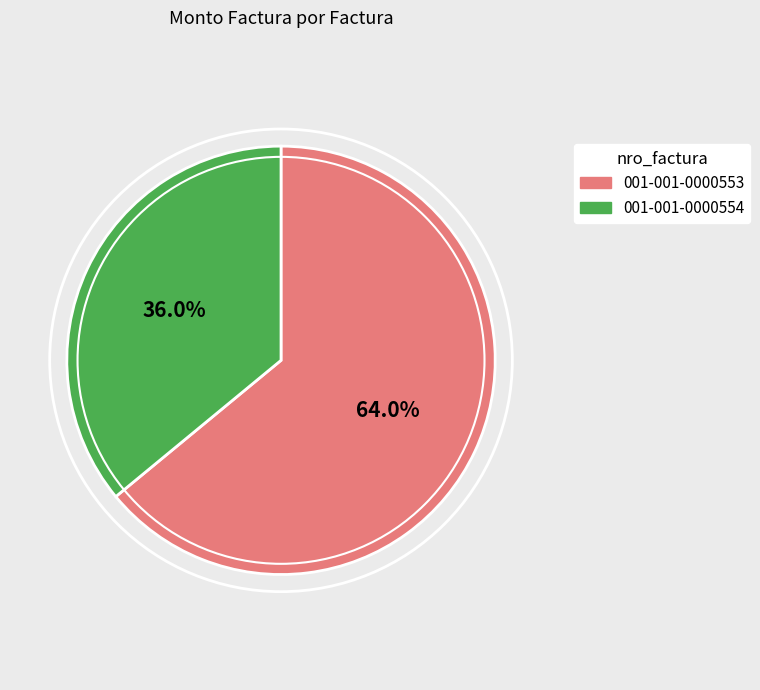

To the nearest percent, what is the difference between the 001-001-0000553 and 001-001-0000554 slice percentages?

28%